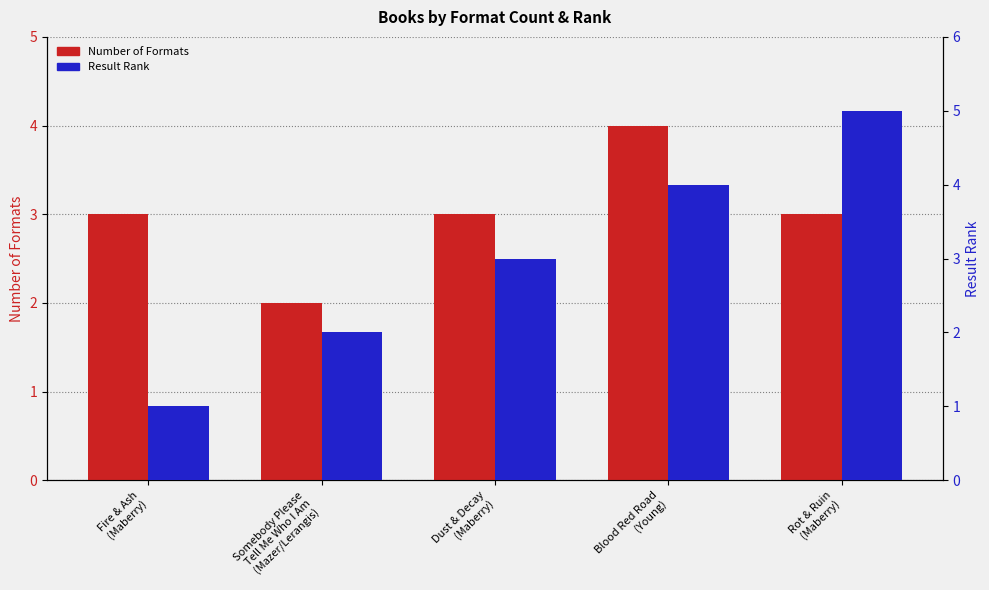

At how many categories does at least one series exceed 4?

1